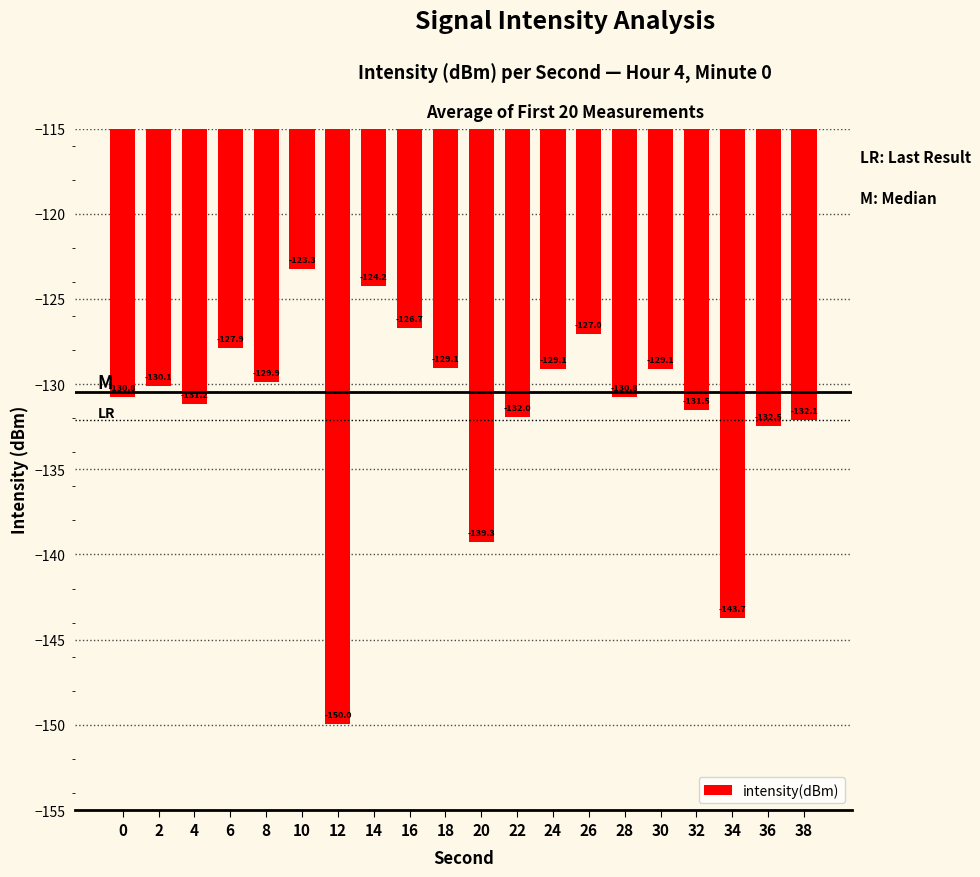

The value at 4 is -131.2. True or false?

True